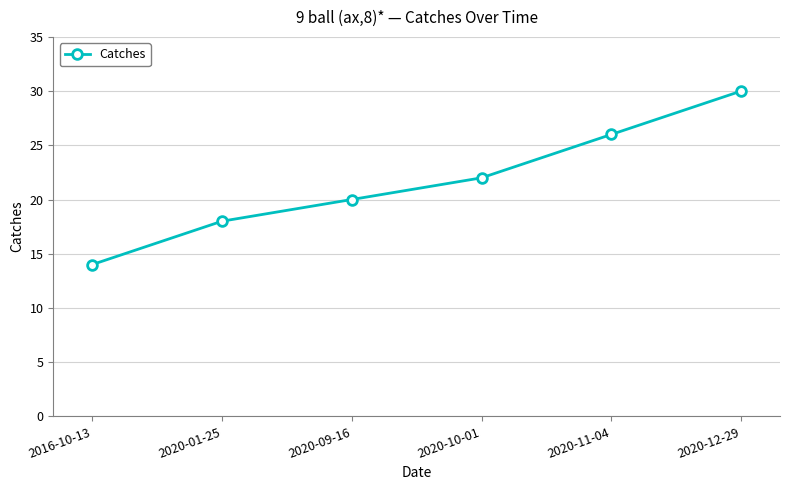

Which label corresponds to the largest value in the chart?

2020-12-29